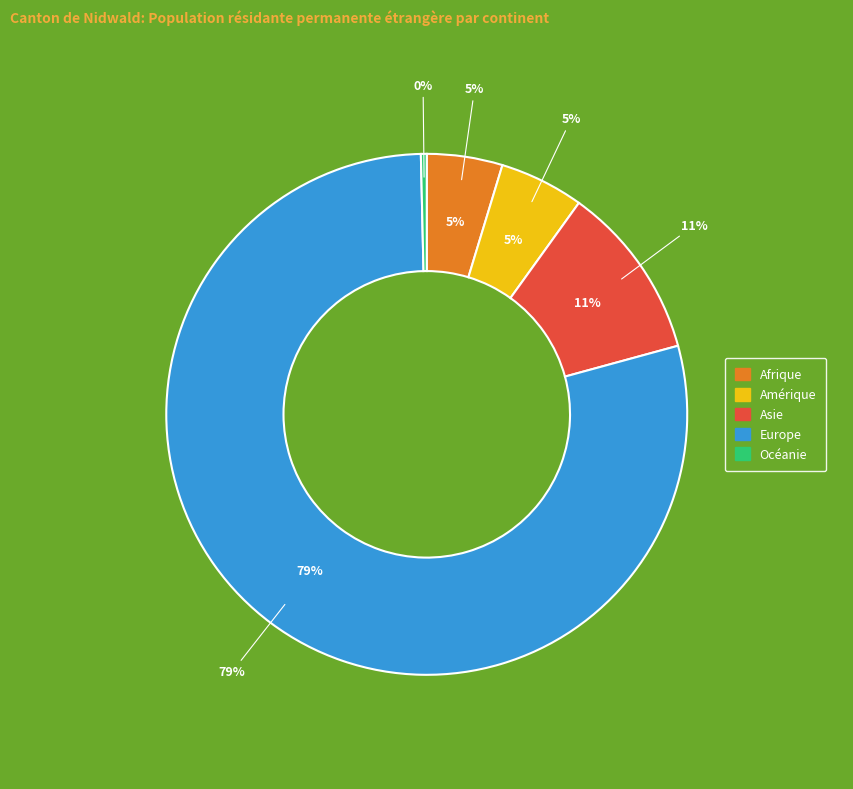

To the nearest percent, what portion does Europe represent?

79%